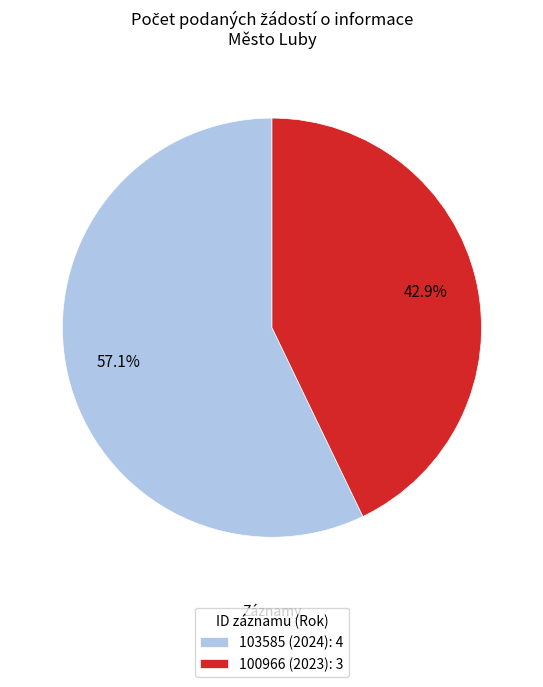

True or false: 100966 (2023) accounts for 54% of the total.

False